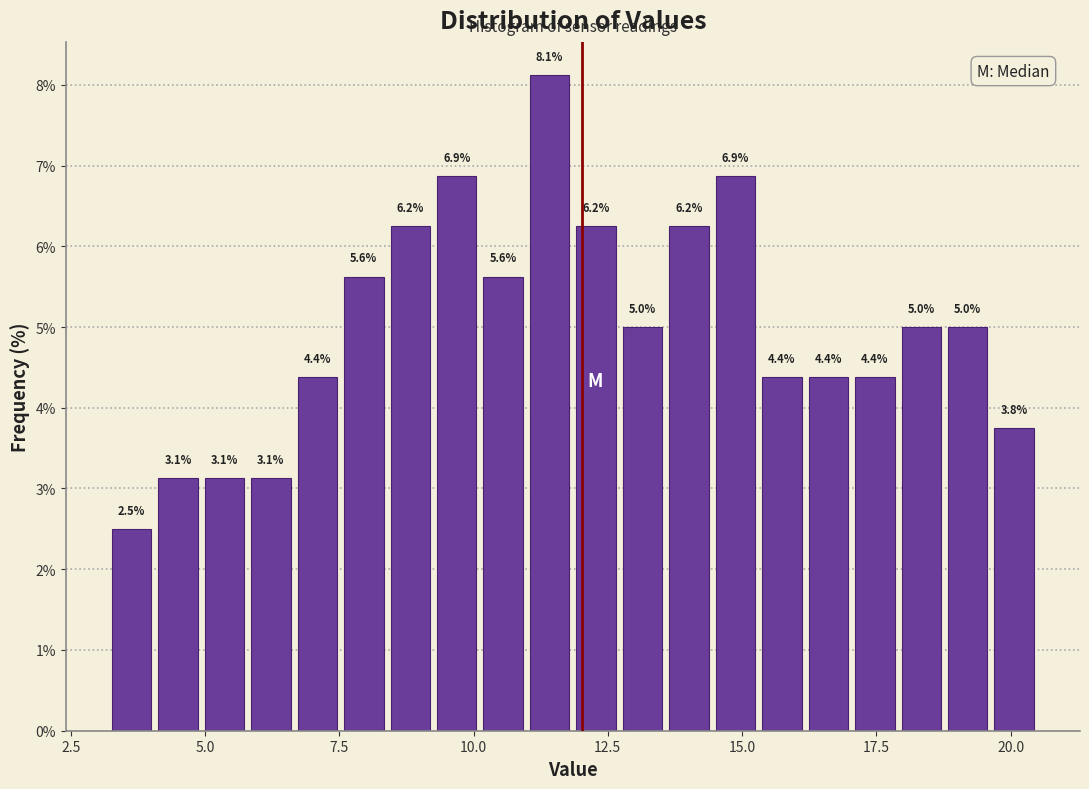

Around what value on the x-axis is the tallest bar? Give the approximate position of its centre, as read against the axis.

11.5